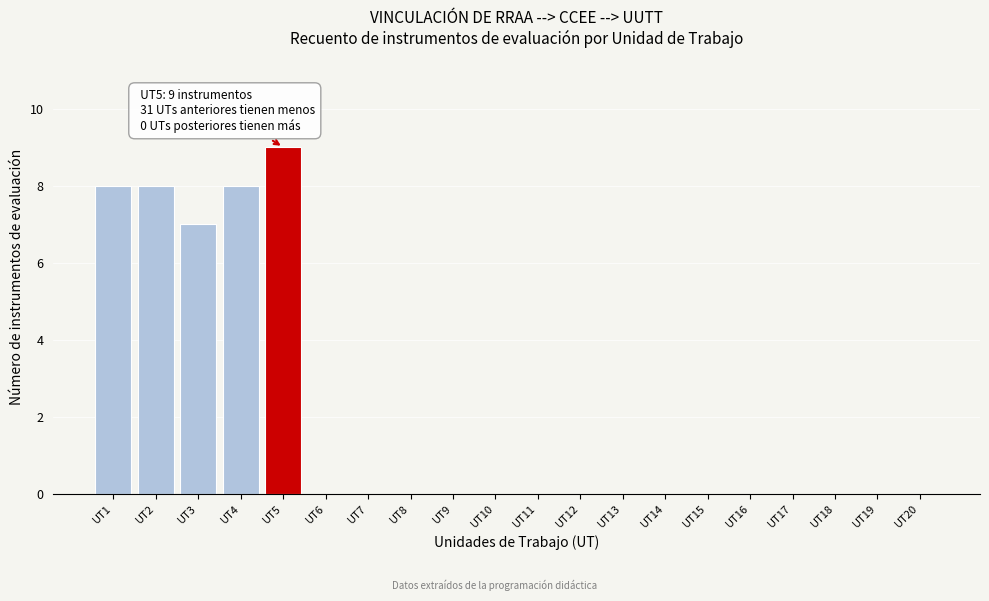

Reading right to left, list all the values displayed in this chart.

UT20=0	UT19=0	UT18=0	UT17=0	UT16=0	UT15=0	UT14=0	UT13=0	UT12=0	UT11=0	UT10=0	UT9=0	UT8=0	UT7=0	UT6=0	UT5=9	UT4=8	UT3=7	UT2=8	UT1=8